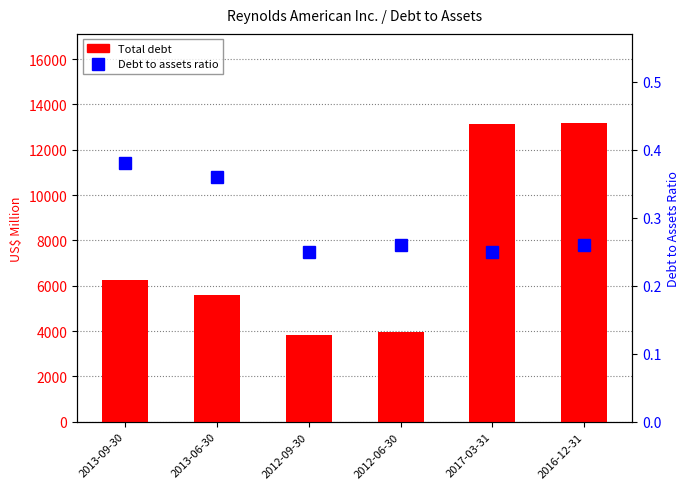

Rank the categories by Debt to assets value from lowest to highest.

2012-09-30, 2017-03-31, 2012-06-30, 2016-12-31, 2013-06-30, 2013-09-30